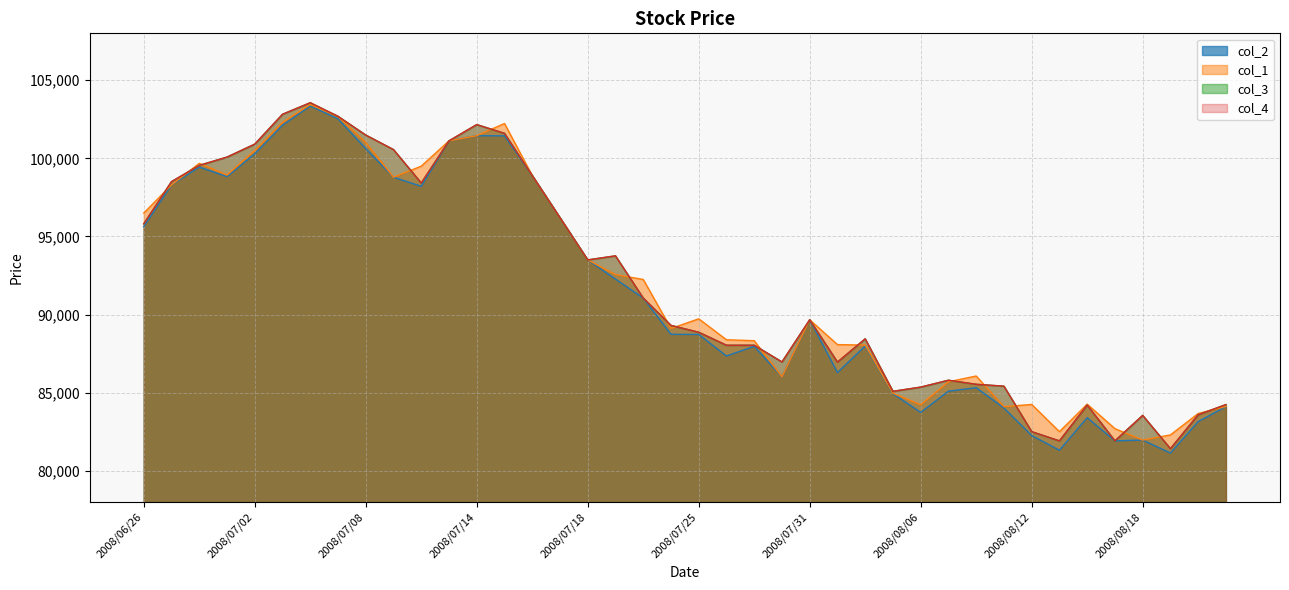

What are all the series names shown in the legend?

col_2, col_1, col_3, col_4